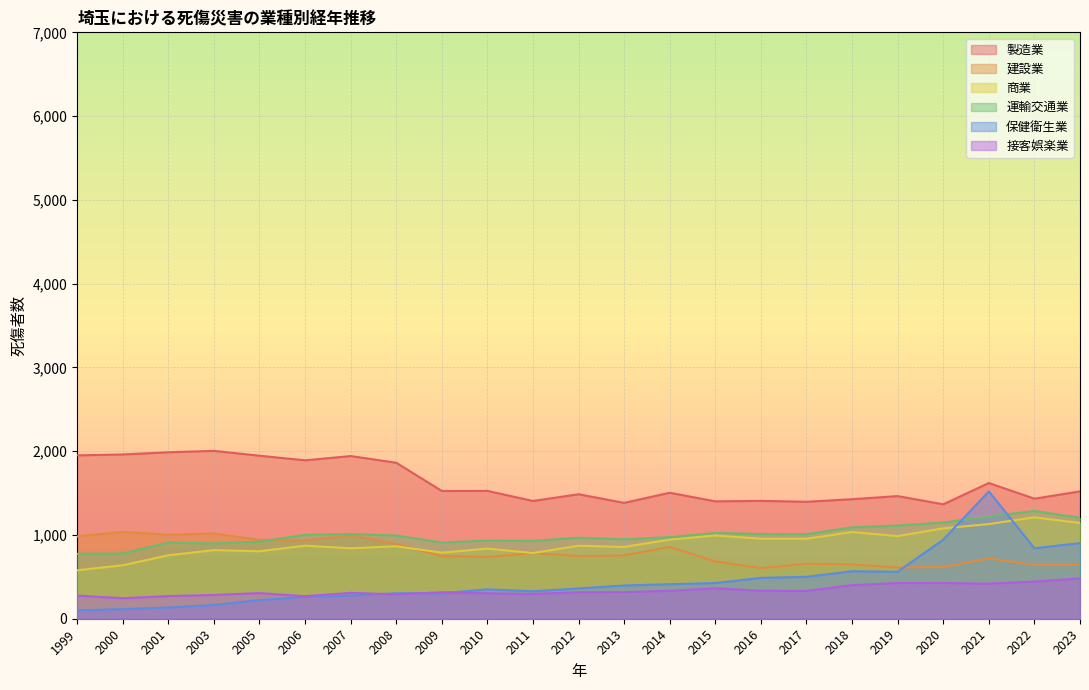

Rank the series at 2015 from lowest to highest value.

接客娯楽業, 保健衛生業, 建設業, 商業, 運輸交通業, 製造業